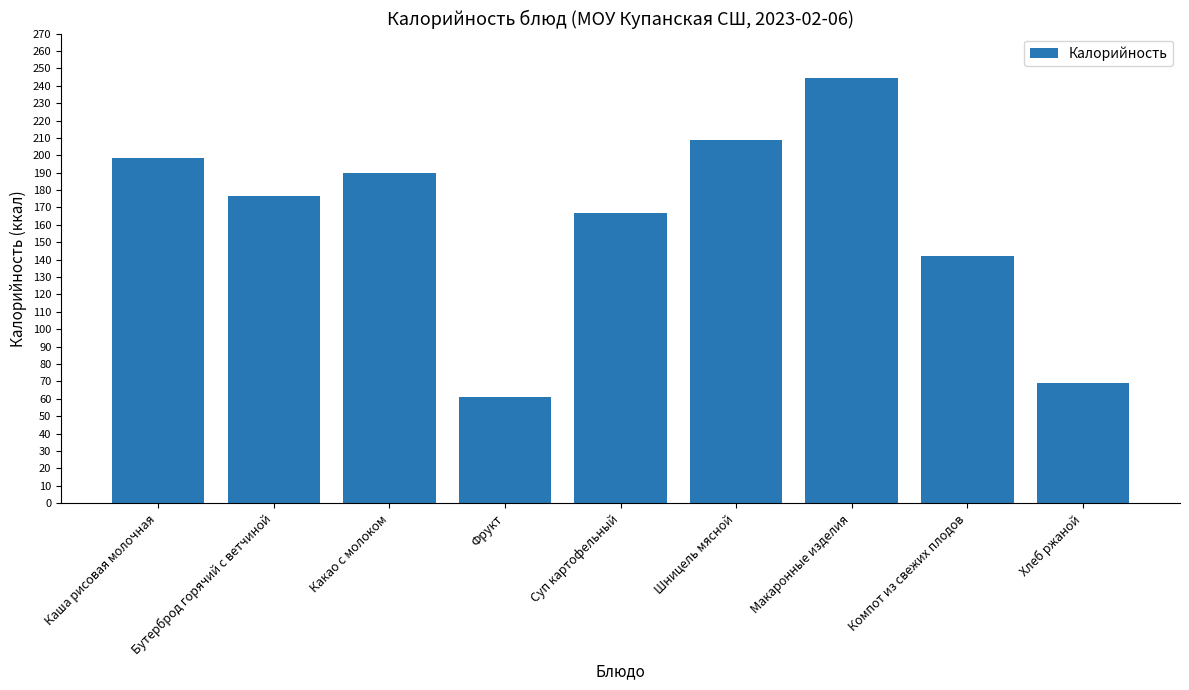

What is the change in value from Какао с молоком to Компот из свежих плодов?

-48.0